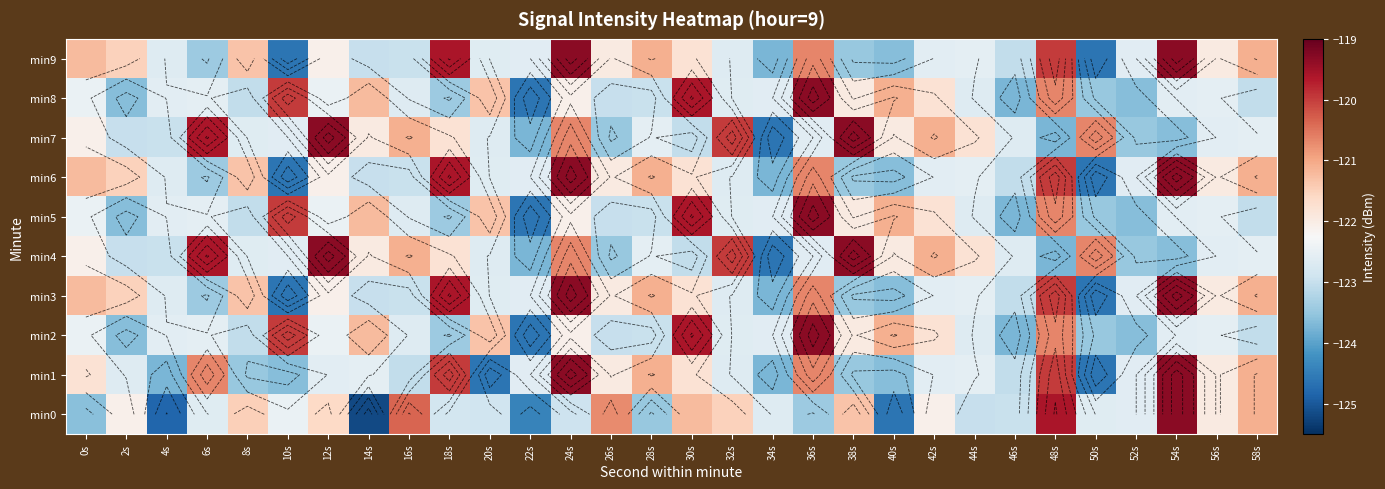

How many data points does each series have?

30